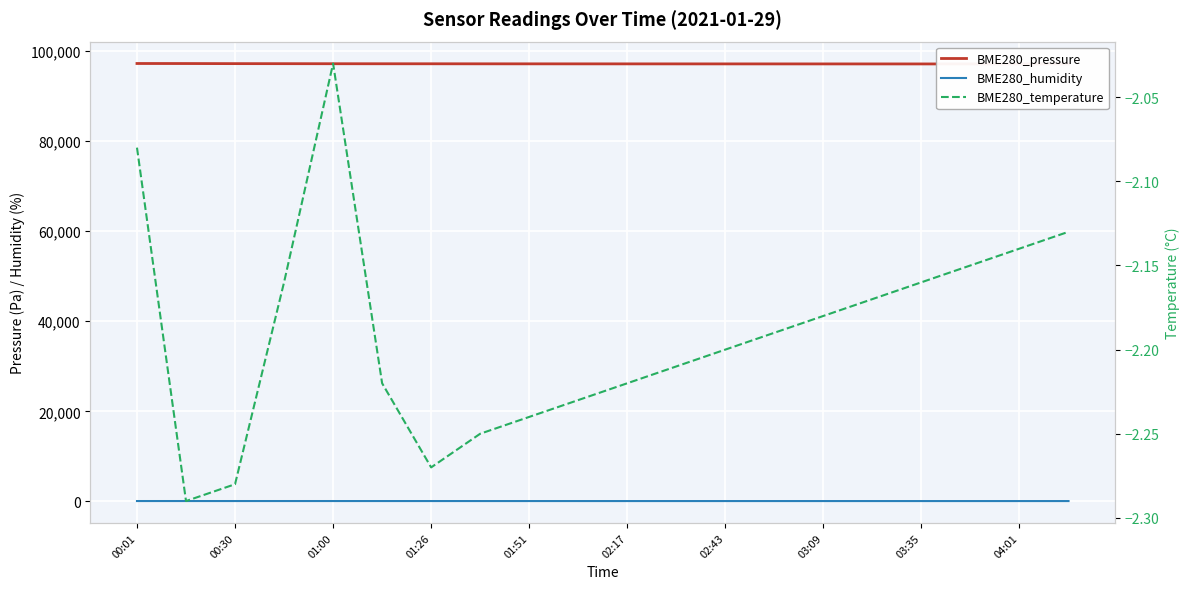

What is the sum of the BME280_pressure values at 03:09 and 13?

194154.2